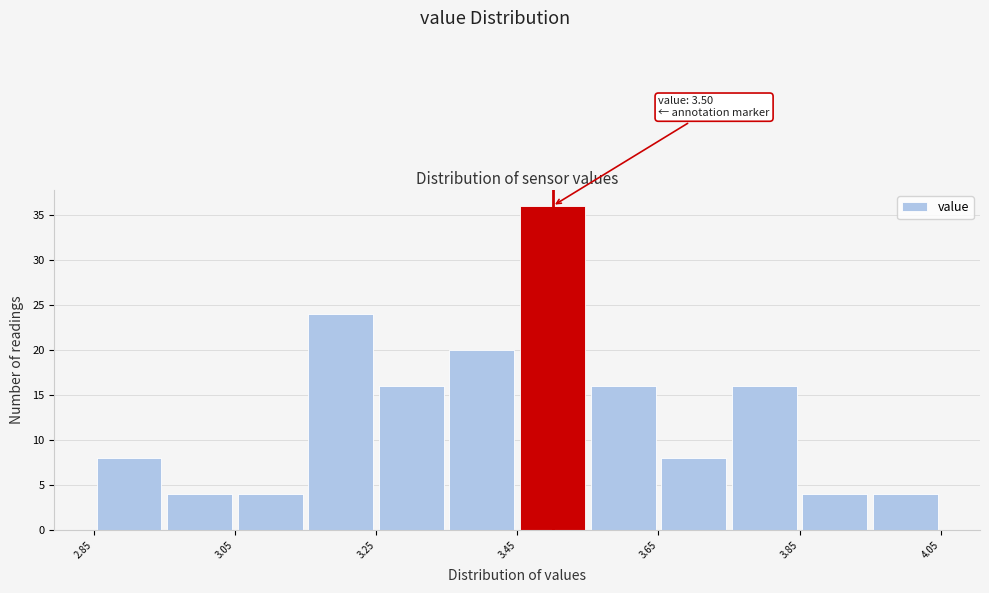

Over which range of the x-axis is the bar tallest?

3.45 to 3.55